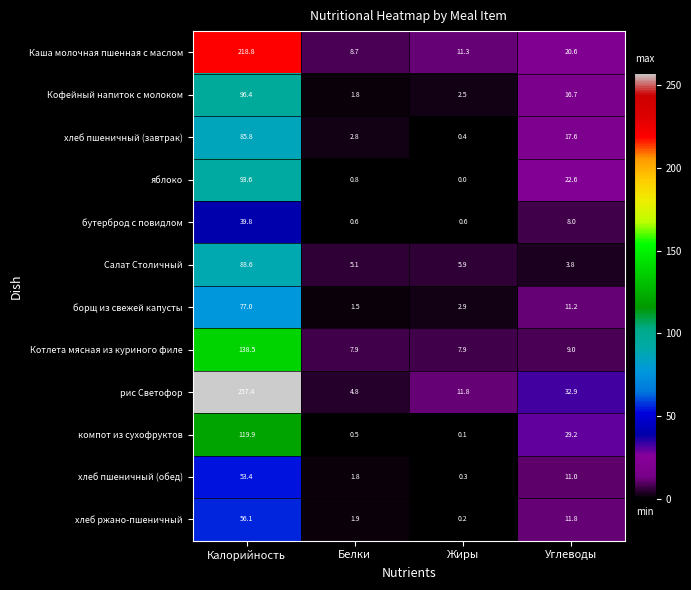

Which series has the largest total across all categories?

рис Светофор